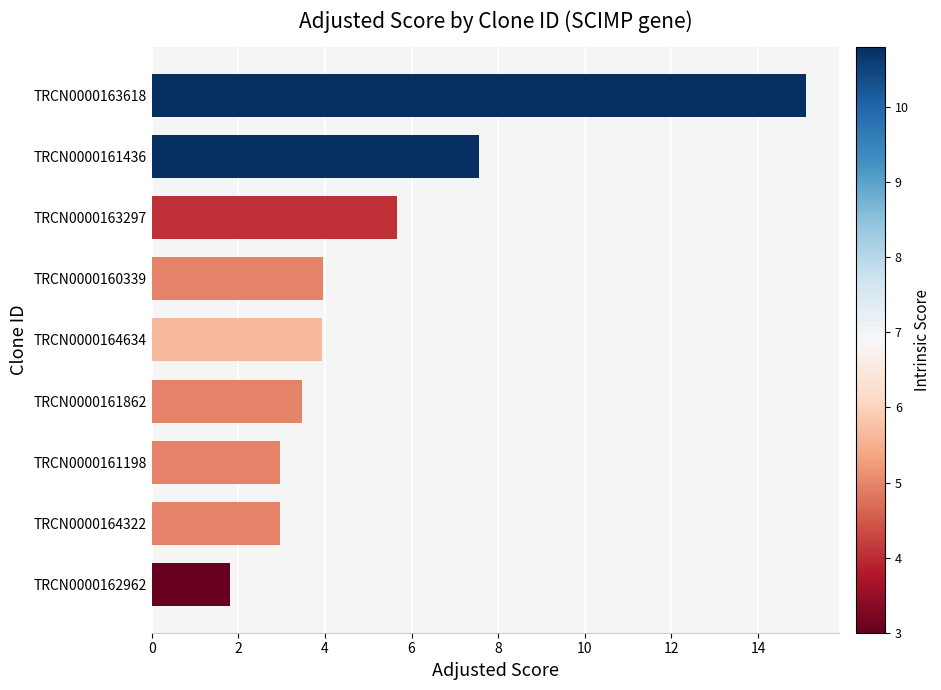

What is the approximate value at TRCN0000161862?

3.5